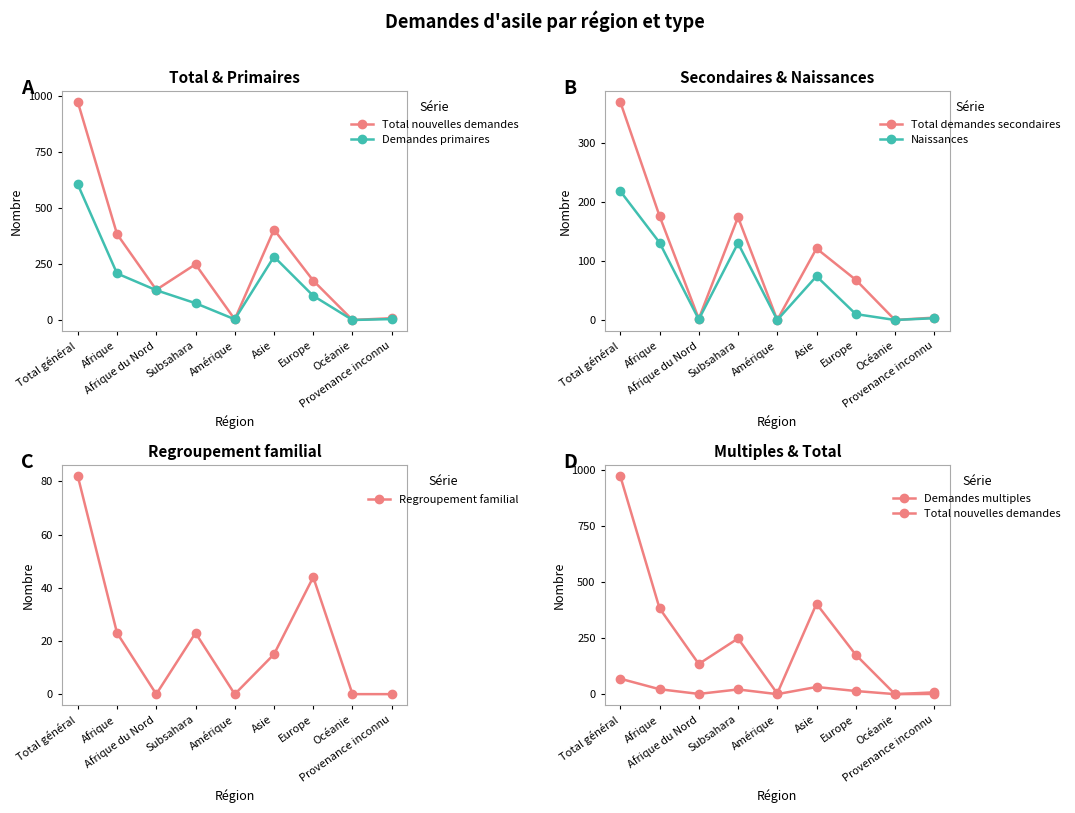

At which label does Demandes primaires reach its peak?

Total général